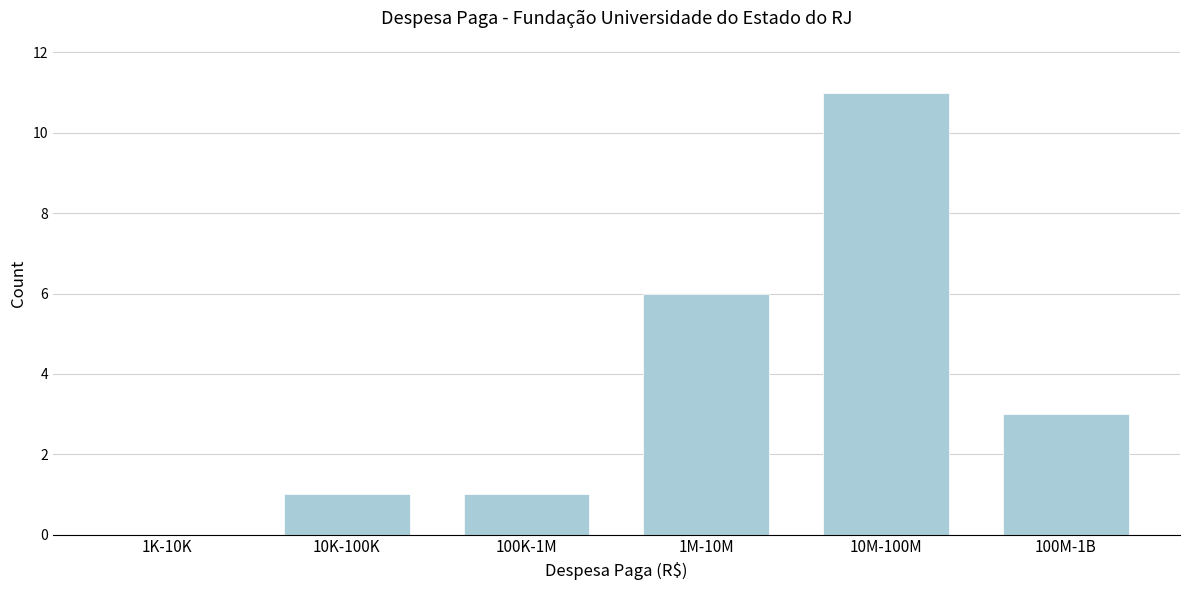

Reading left to right, extract all data points from this chart.

1K-10K=0	10K-100K=1	100K-1M=1	1M-10M=6	10M-100M=11	100M-1B=3